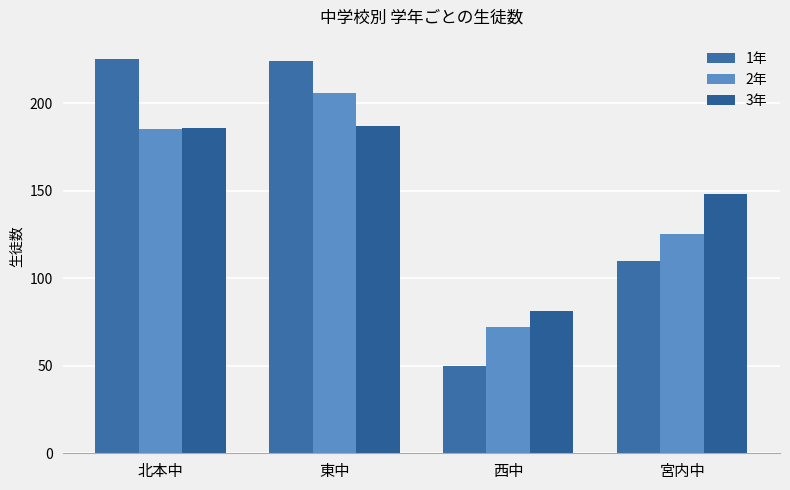

At which category is the sum across all series the highest?

東中